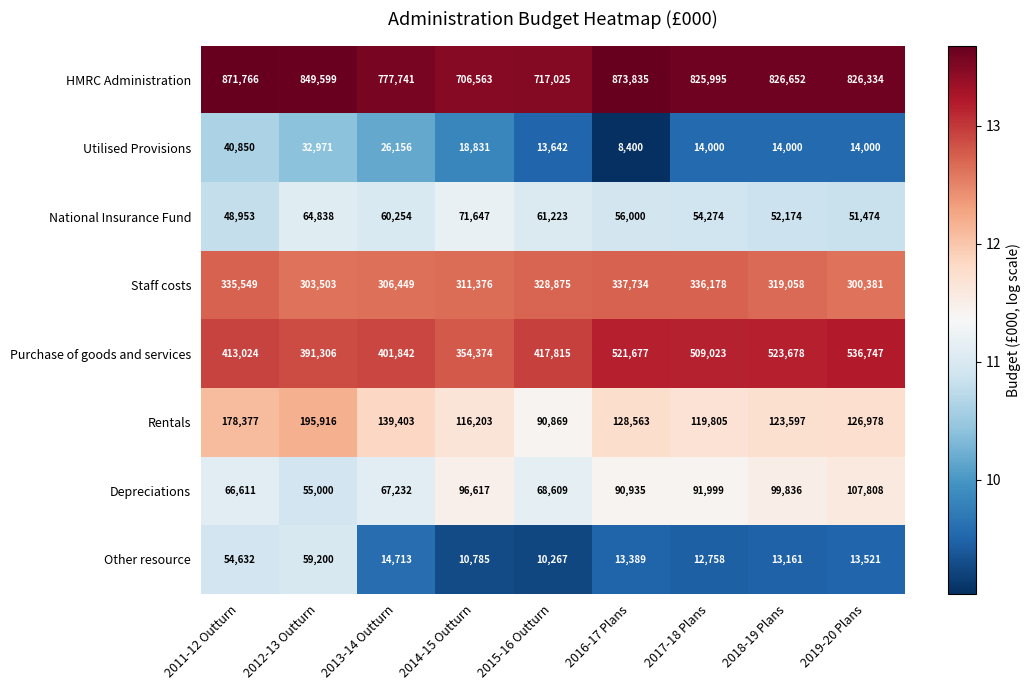

Which series has the largest range (max minus min)?

Purchase of goods and services